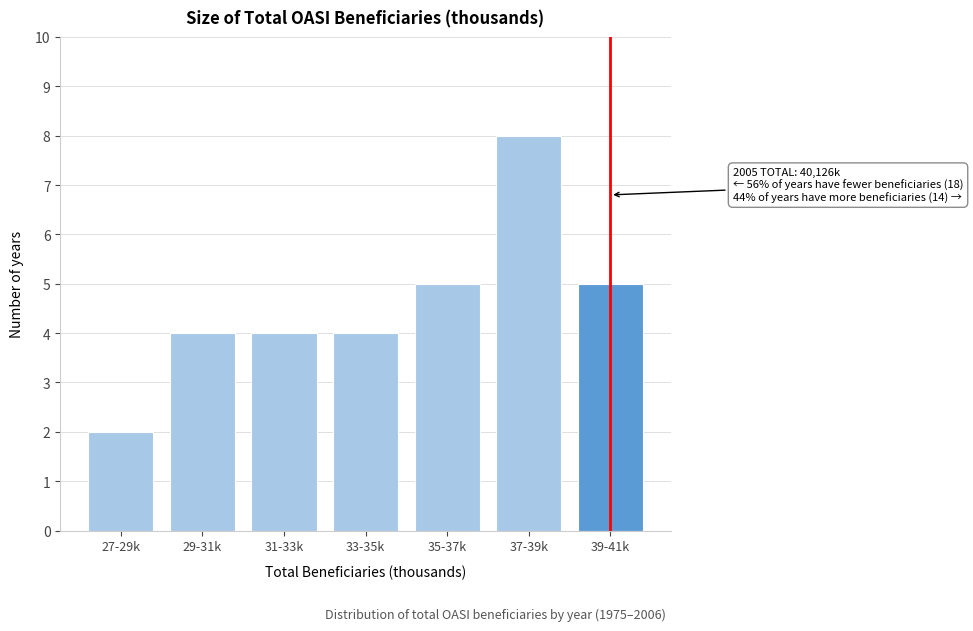

Reading right to left, transcribe all the data shown in this chart.

5	8	5	4	4	4	2